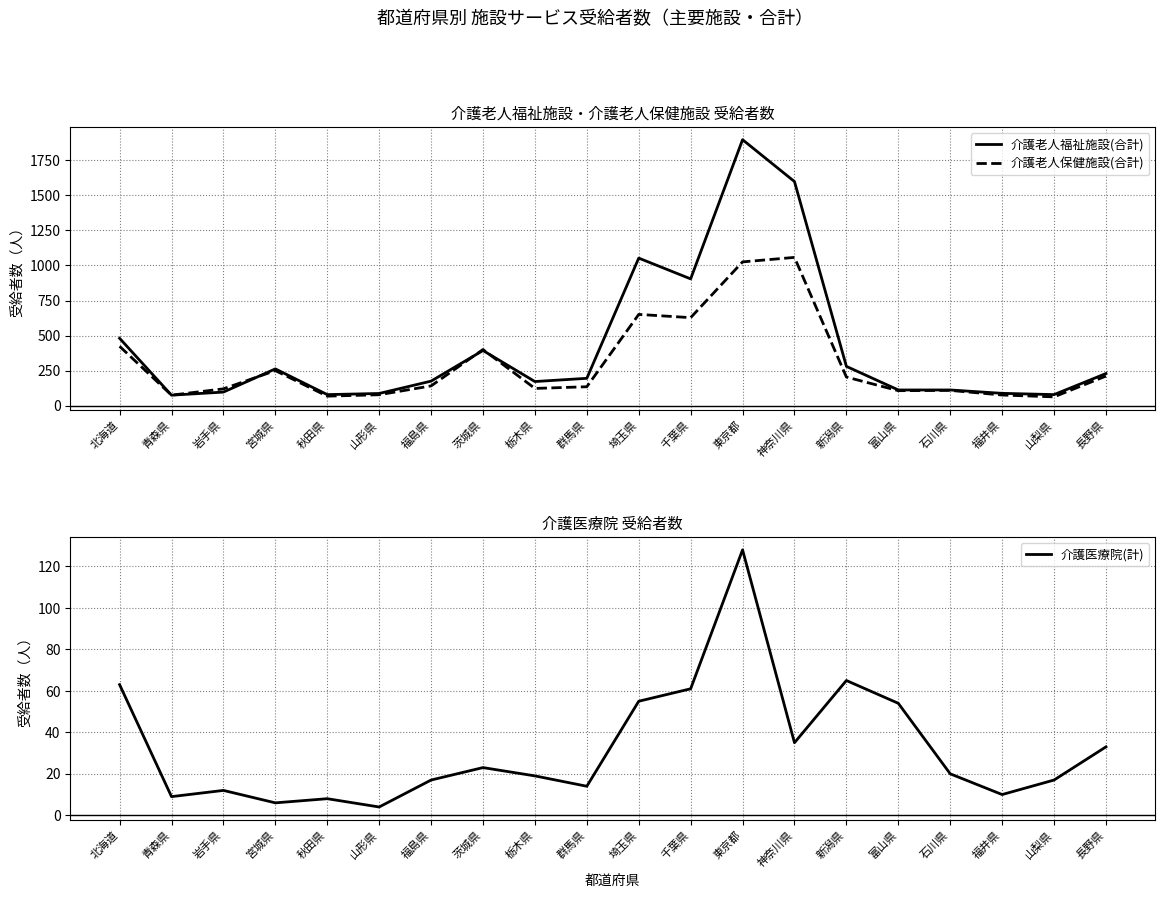

How many interior local valleys does the 介護老人保健施設(合計) series have?

6